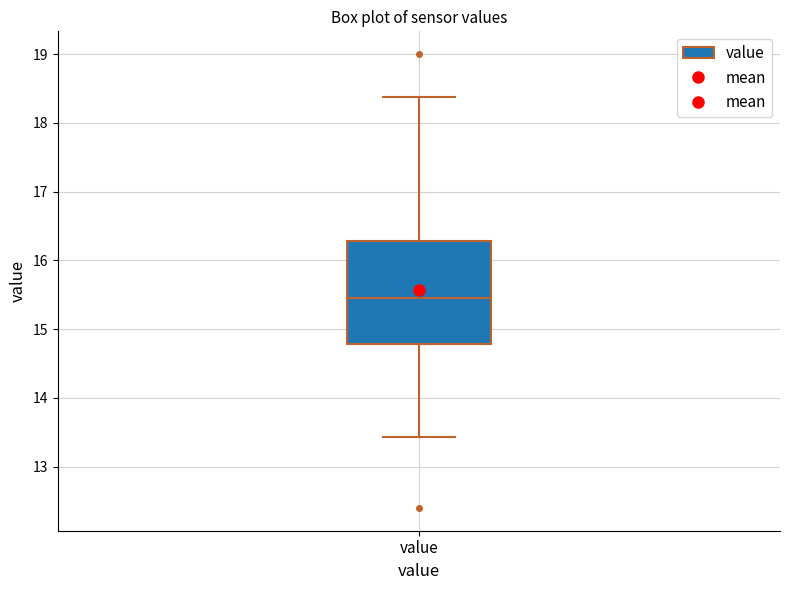

Transcribe this box plot: give where the median line is, the range the box spans, and where the two whiskers end, as read against the y-axis. The values are not printed on the chart, so give them approximately, as read against the axis.

median 15.5, box 14.8 to 16.3, whiskers 13.4 to 18.4